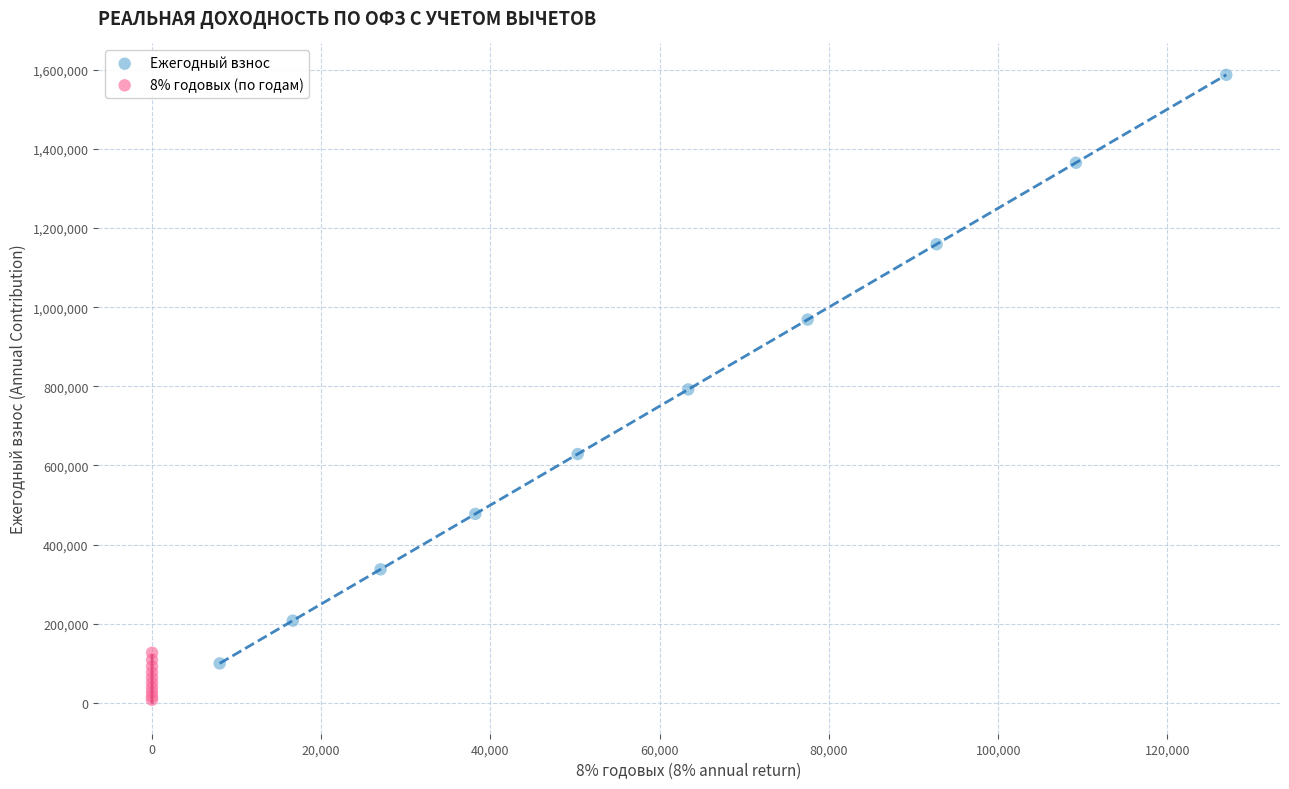

Which series contains the highest Y value?

Ежегодный взнос